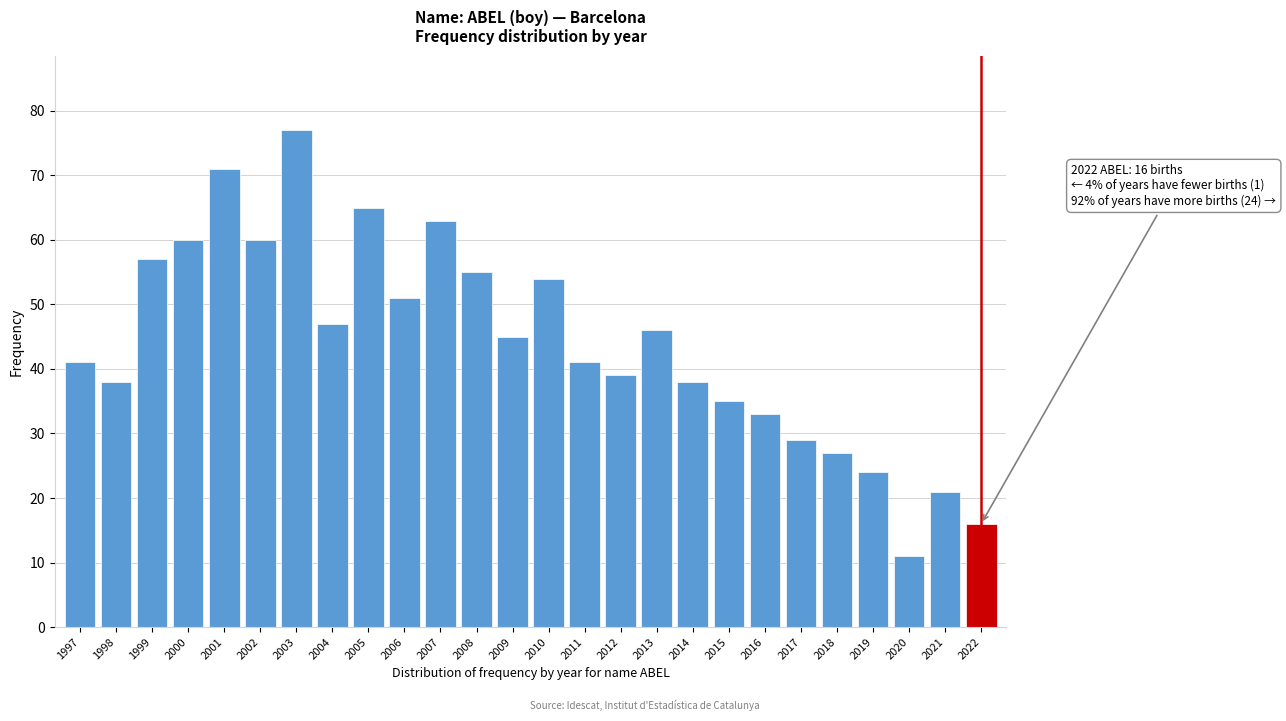

Reading left to right, list all the values displayed in this chart.

1997=41	1998=38	1999=57	2000=60	2001=71	2002=60	2003=77	2004=47	2005=65	2006=51	2007=63	2008=55	2009=45	2010=54	2011=41	2012=39	2013=46	2014=38	2015=35	2016=33	2017=29	2018=27	2019=24	2020=11	2021=21	2022=16